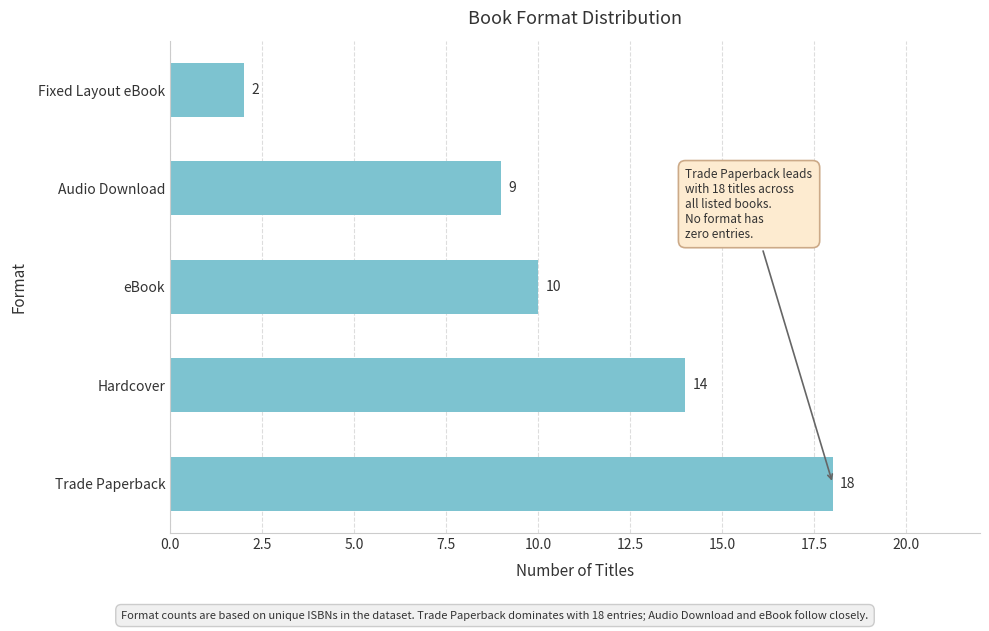

Which category has the lowest value across all series?

Fixed Layout eBook